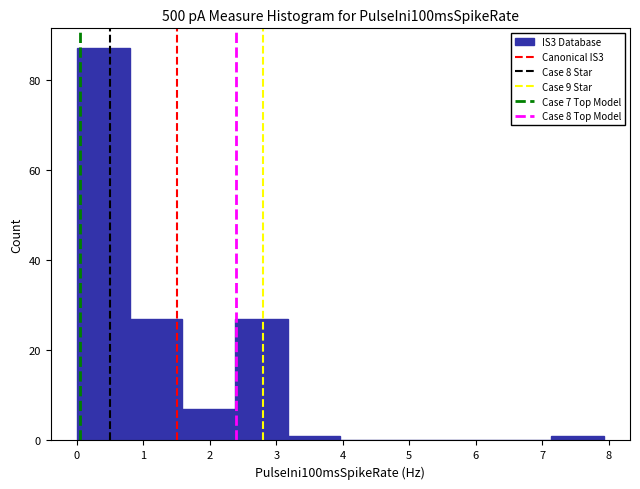

Over which range of the x-axis is the bar tallest?

0.0 to 0.8